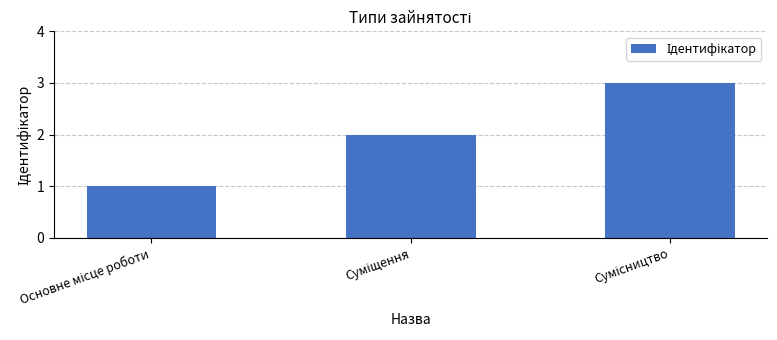

Reading left to right, what are all the values shown in this chart?

1	2	3